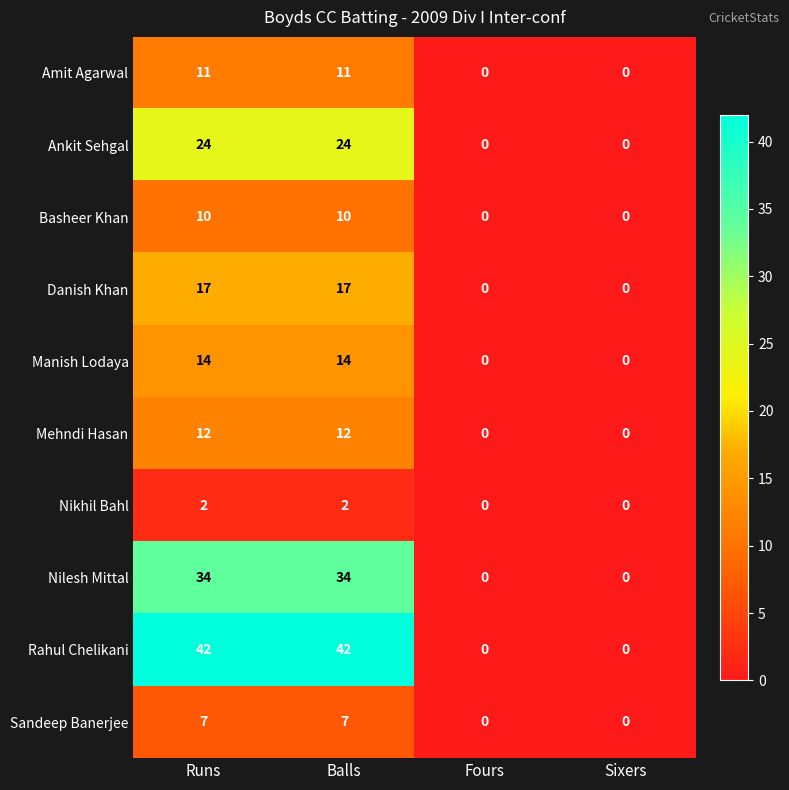

Which series has the largest total across all categories?

Rahul Chelikani